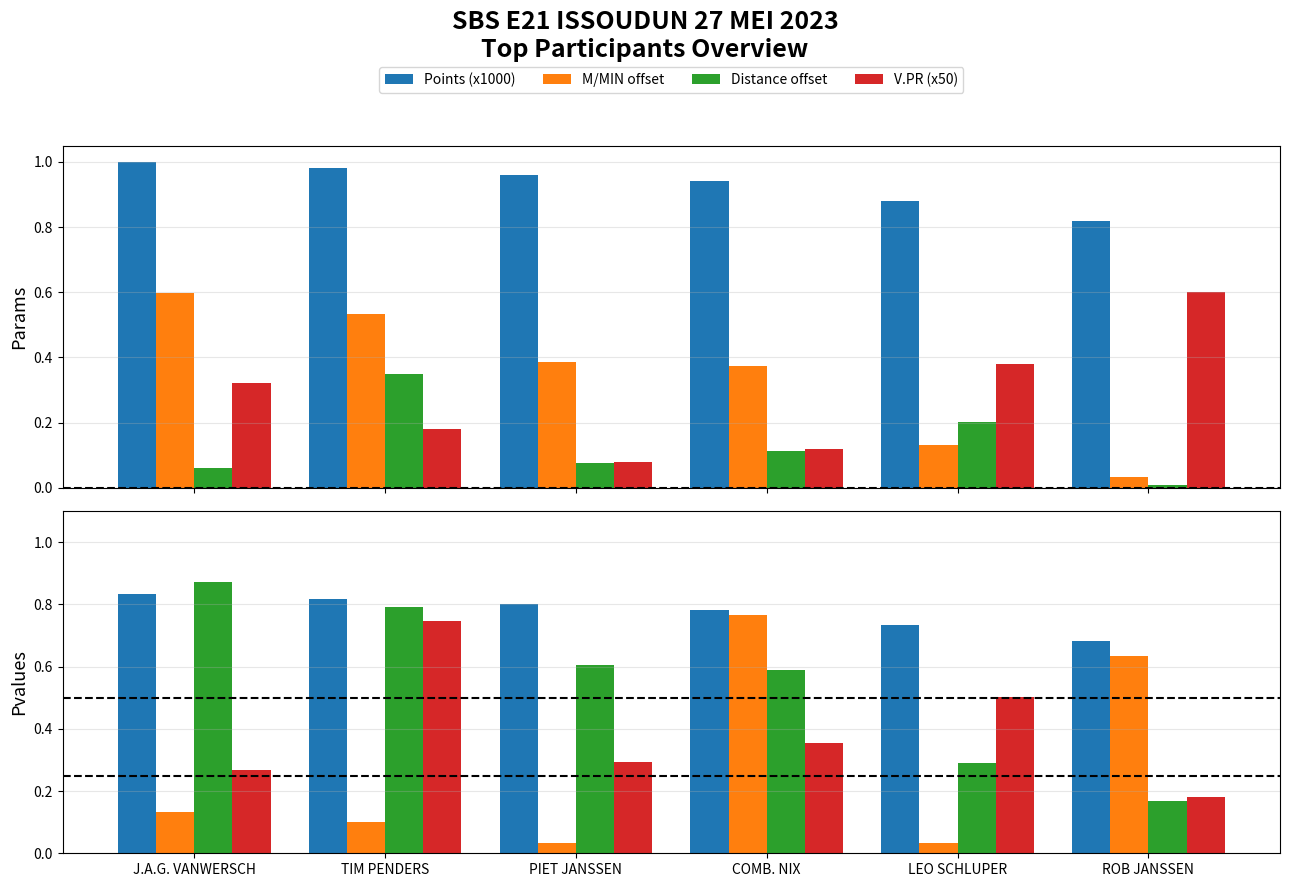

At how many categories does at least one series exceed 0?

6